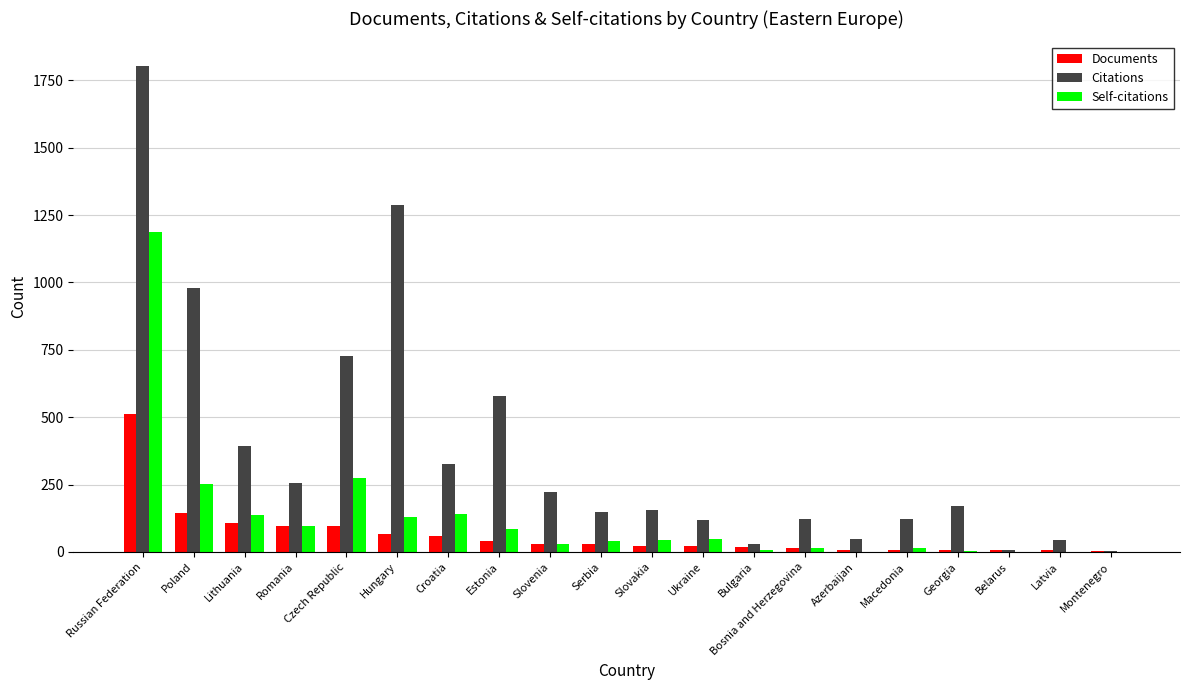

Which series has the widest spread of values?

Citations